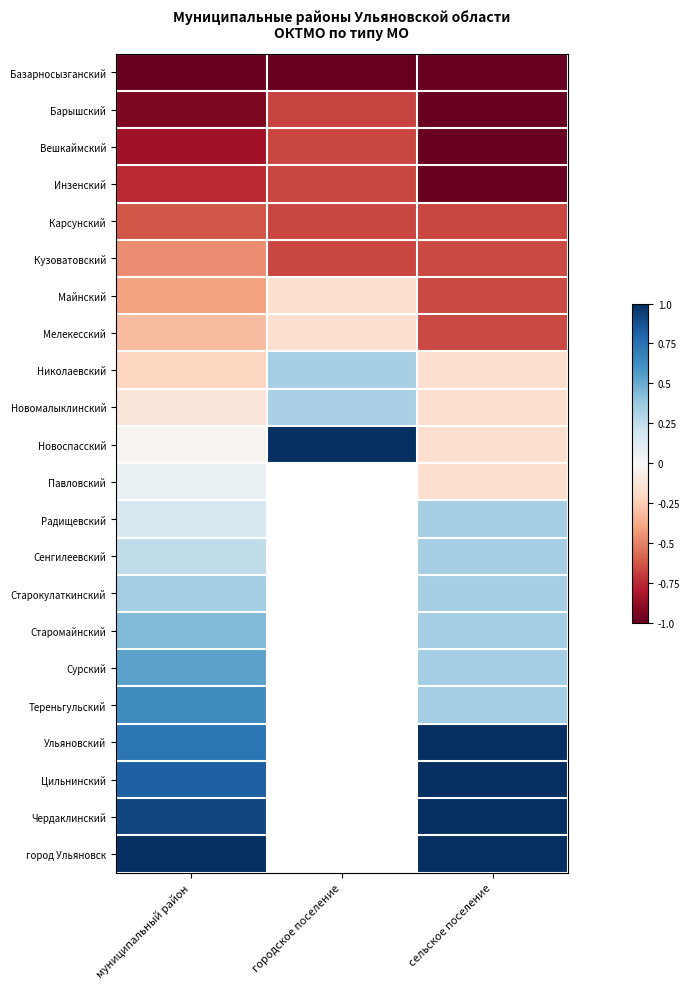

How many values in Павловский are below zero?

1